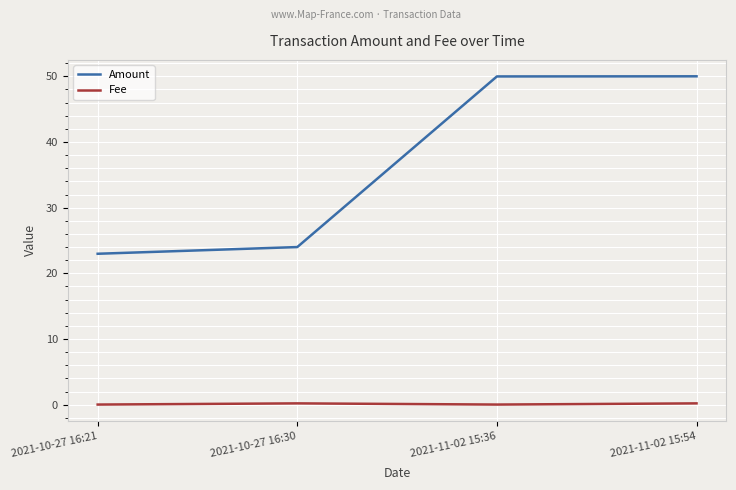

List the series in order of their peak value, highest first.

Amount, Fee